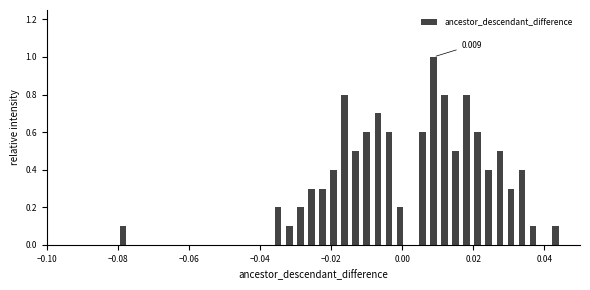

Around what value on the x-axis is the tallest bar? Give the approximate position of its centre, as read against the axis.

0.008